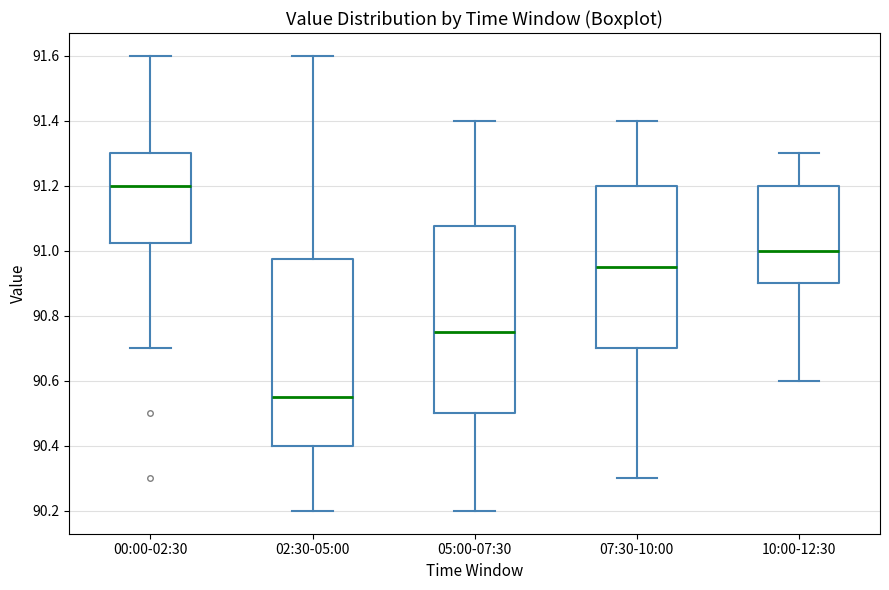

Reading left to right, transcribe this box plot: for each box, give where its median line is, the range the box spans, and where its two whiskers end, as read against the y-axis. The values are not printed on the chart, so give them approximately, as read against the axis.

00:00-02:30: median 91.20, box 91.02 to 91.30, whiskers 90.70 to 91.60
02:30-05:00: median 90.56, box 90.40 to 90.98, whiskers 90.20 to 91.60
05:00-07:30: median 90.76, box 90.50 to 91.08, whiskers 90.20 to 91.40
07:30-10:00: median 90.96, box 90.70 to 91.20, whiskers 90.30 to 91.40
10:00-12:30: median 91.00, box 90.90 to 91.20, whiskers 90.60 to 91.30